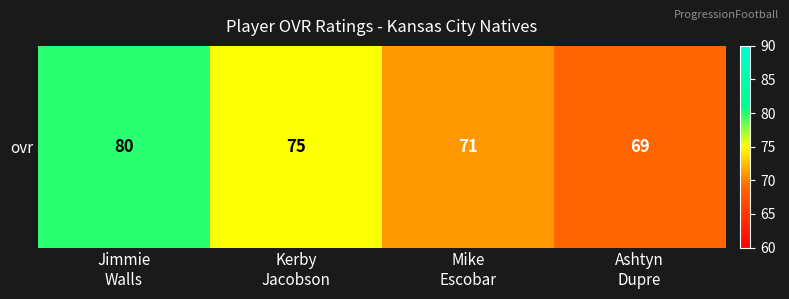

How many data points are less than 75?

2